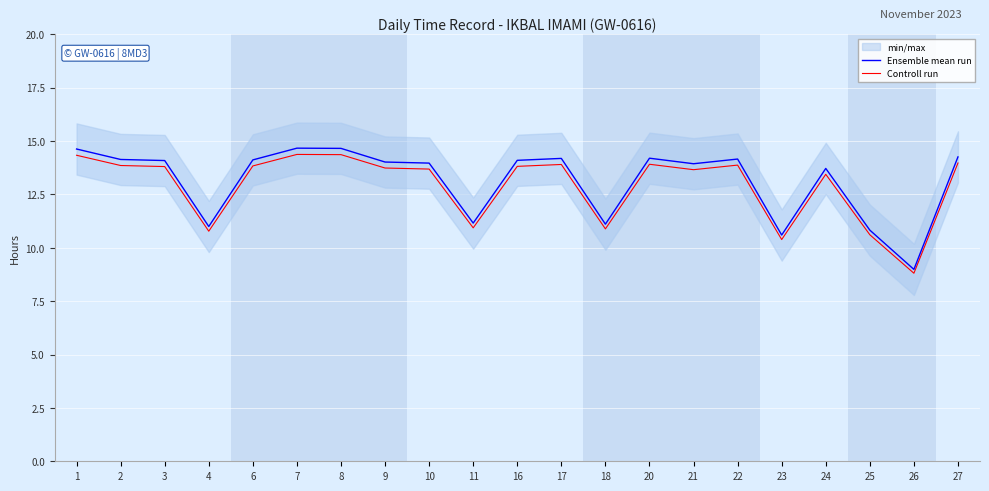

List the series in order of their peak value, lowest first.

Controll run, Ensemble mean run